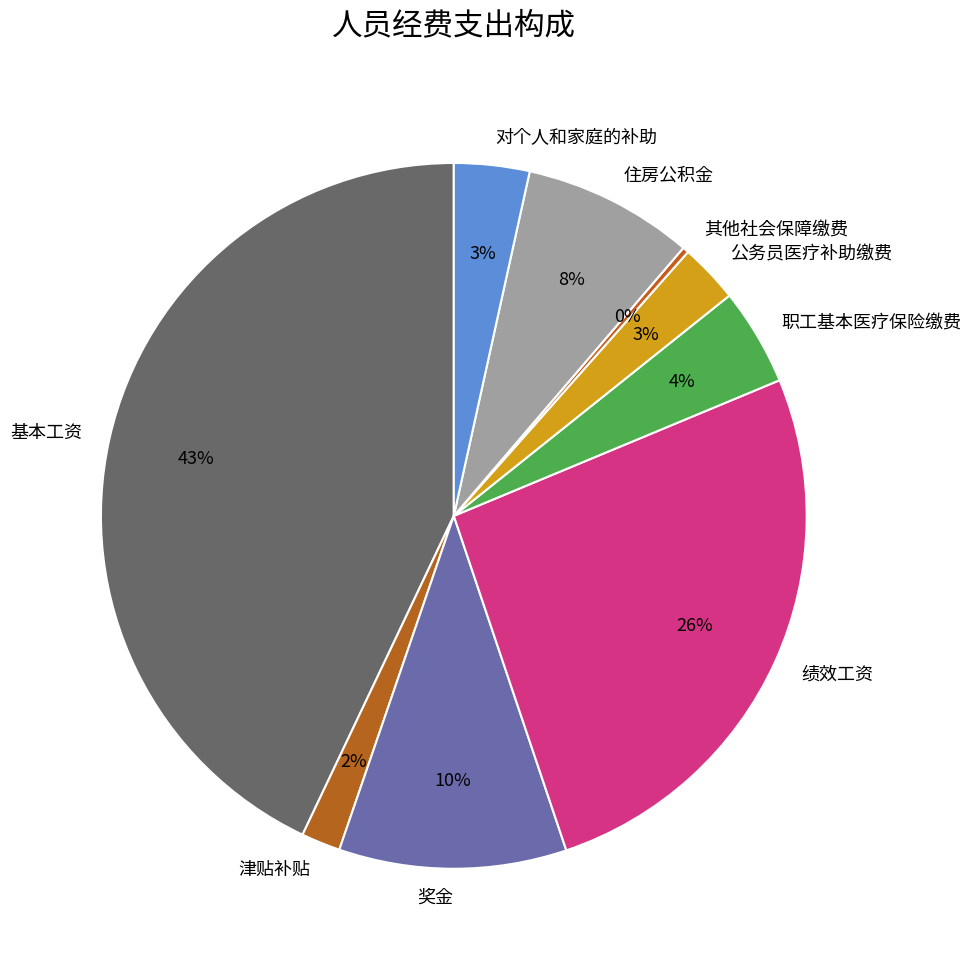

Is 职工基本医疗保险缴费 the majority of the pie?

No